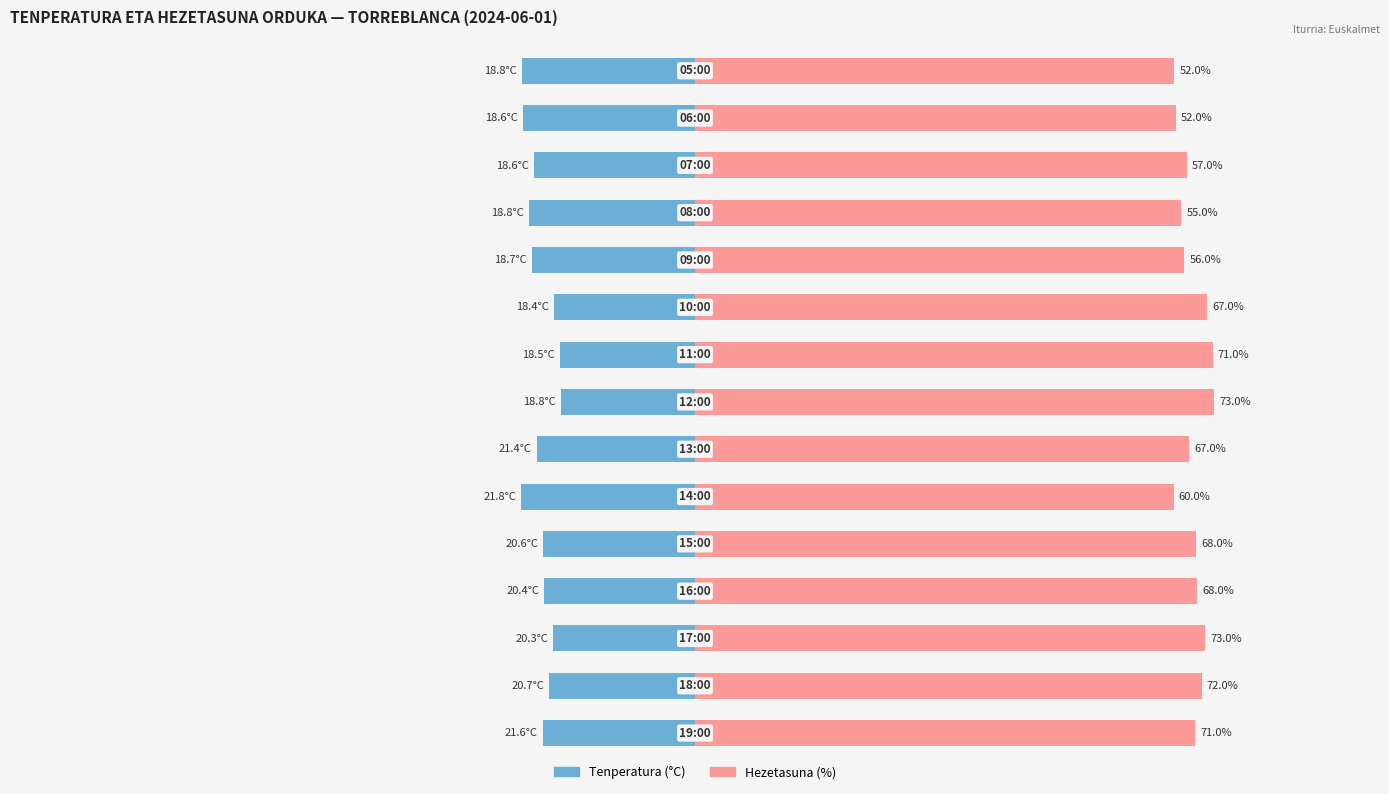

Rank the series by their maximum value, from highest to lowest.

Hezetasuna (%), Tenperatura (°C)